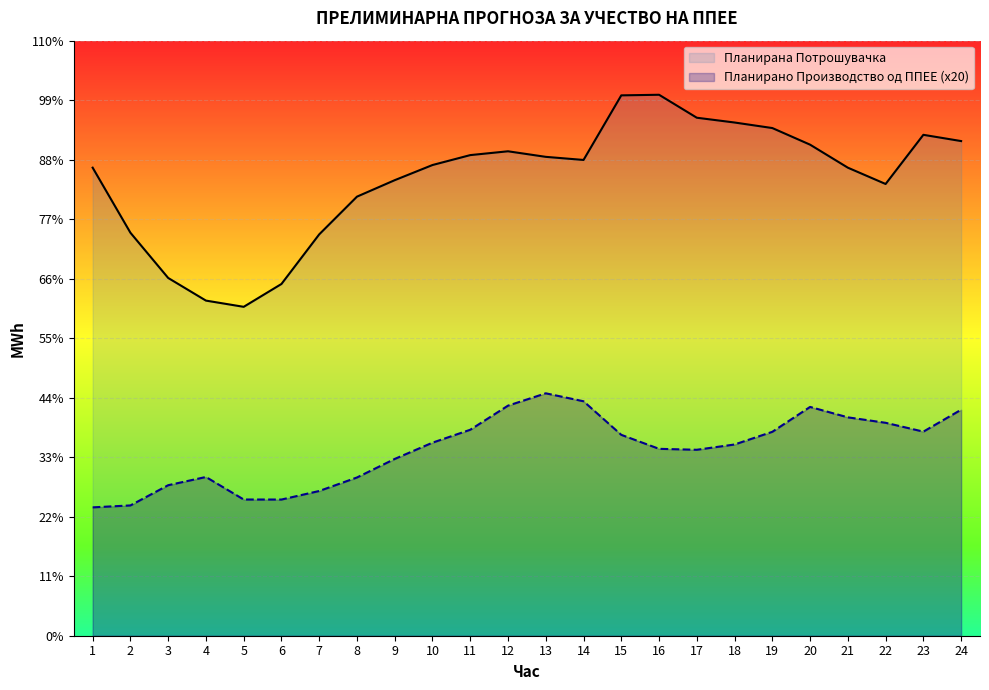

What is the difference between the maximum and minimum values in the Планирано Производство од ППЕЕ series?

195.1